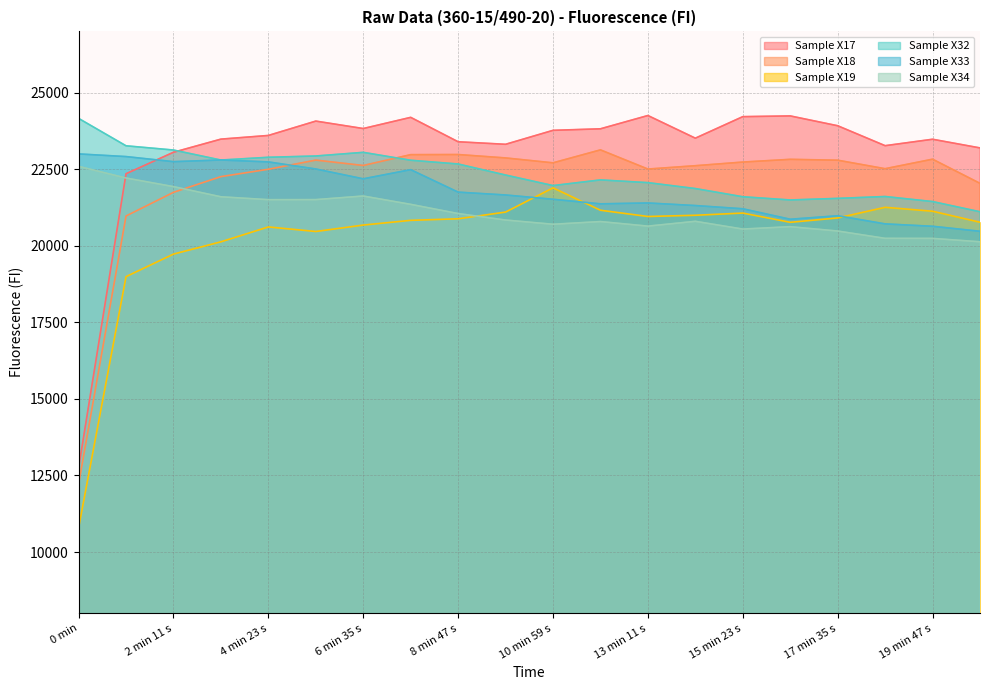

What is the label of the 19th point from the left?

19 min 47 s